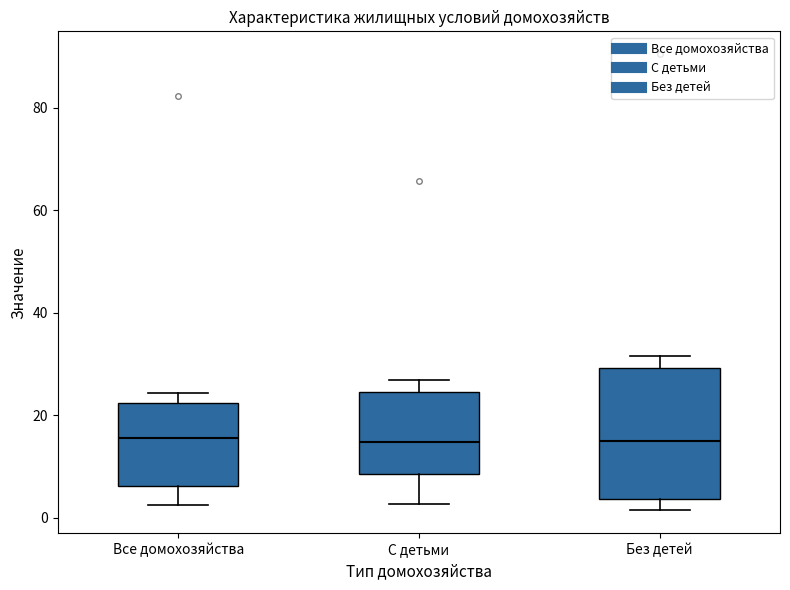

Reading left to right, transcribe this box plot: for each box, give where its median line is, the range the box spans, and where its two whiskers end, as read against the y-axis. The values are not printed on the chart, so give them approximately, as read against the axis.

Все домохозяйства: median 16, box 6 to 22, whiskers 2 to 24
С детьми: median 14, box 8 to 24, whiskers 2 to 26
Без детей: median 16, box 4 to 30, whiskers 2 to 32